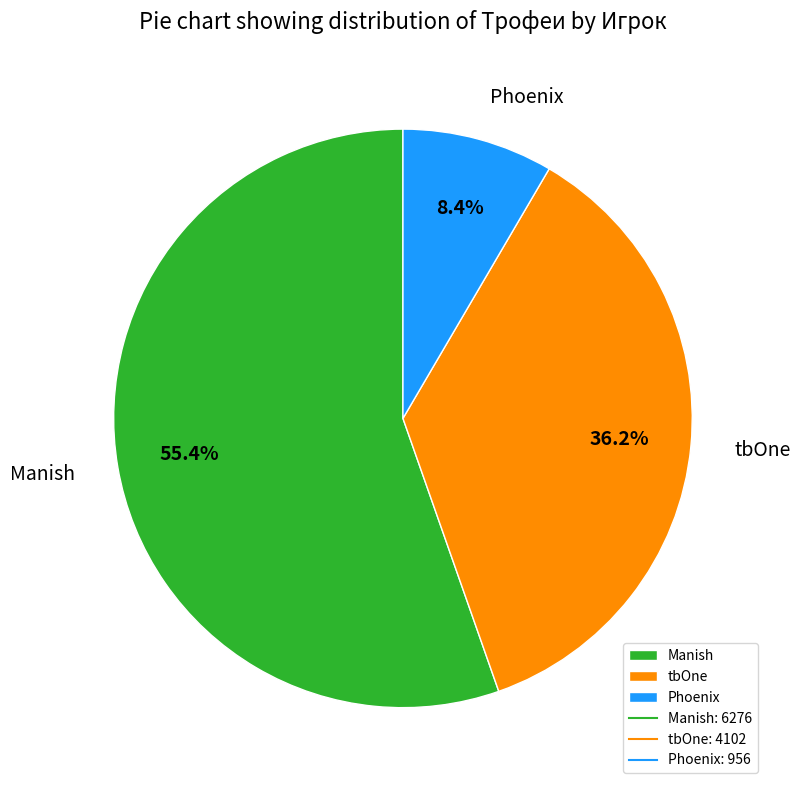

Count the number of slices in the pie.

3